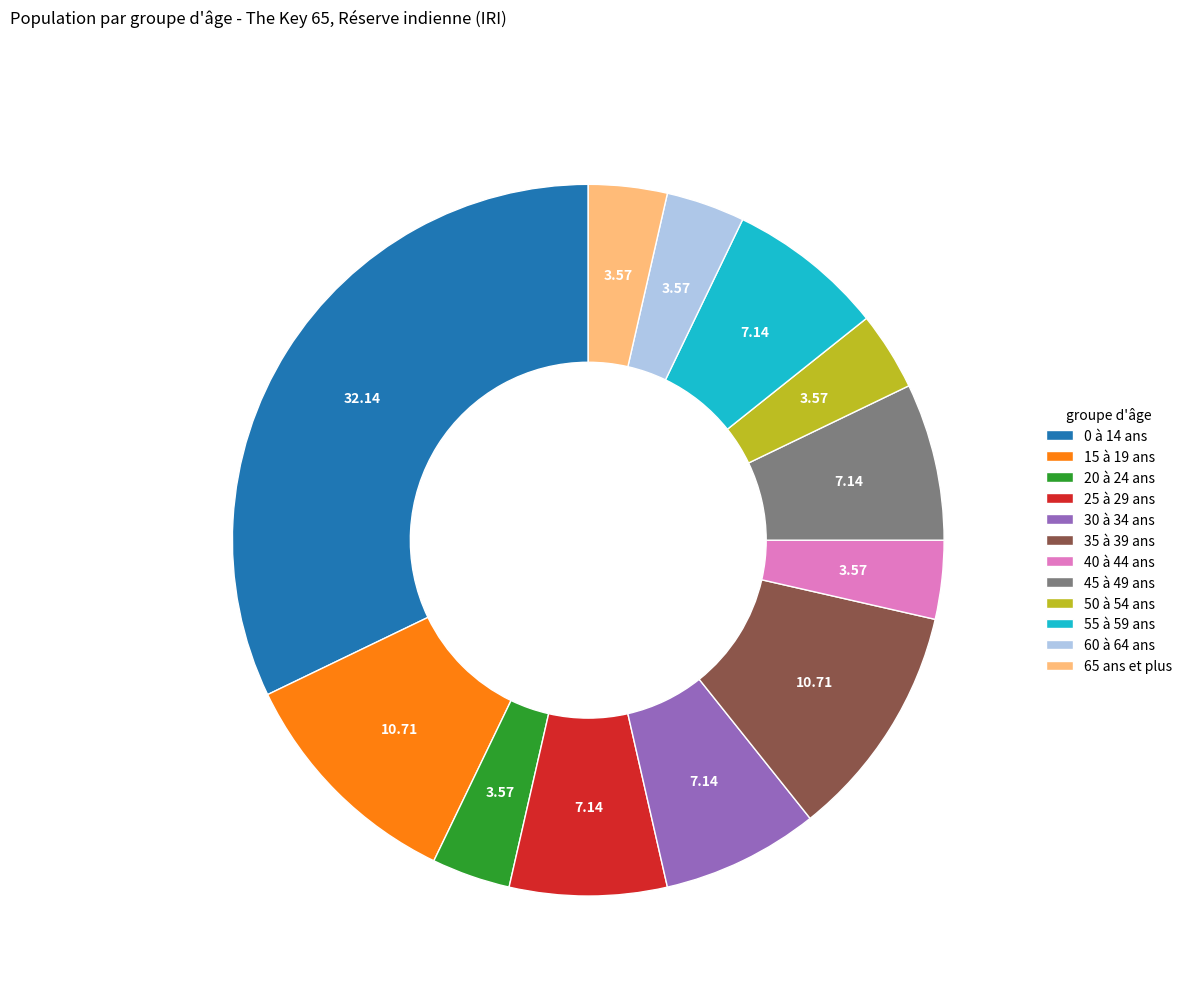

Approximately how many times larger is the value at 20 à 24 ans compared to 55 à 59 ans?

0.5